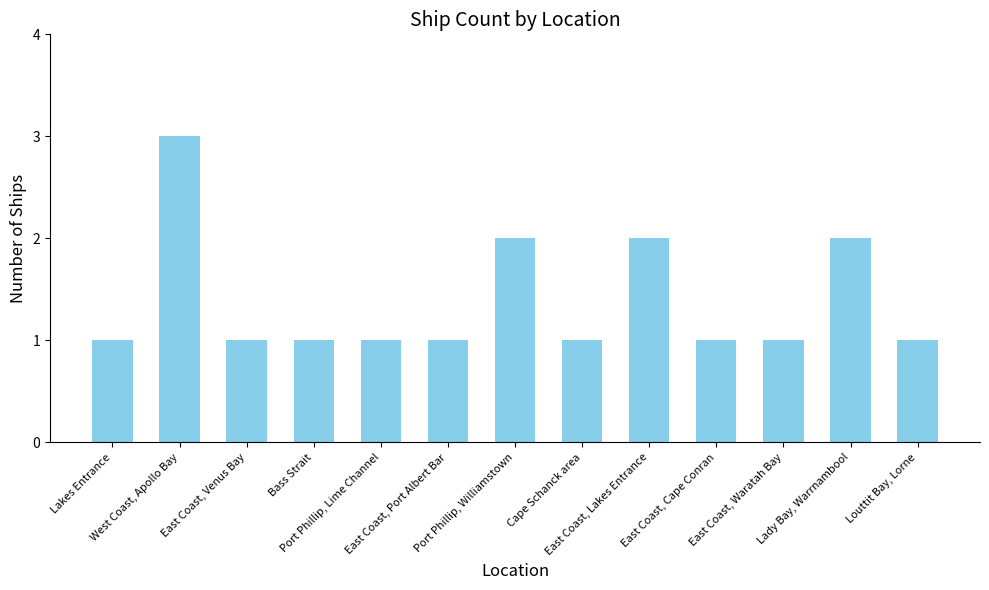

True or false: the data shows 1 at Port Phillip, Williamstown.

False